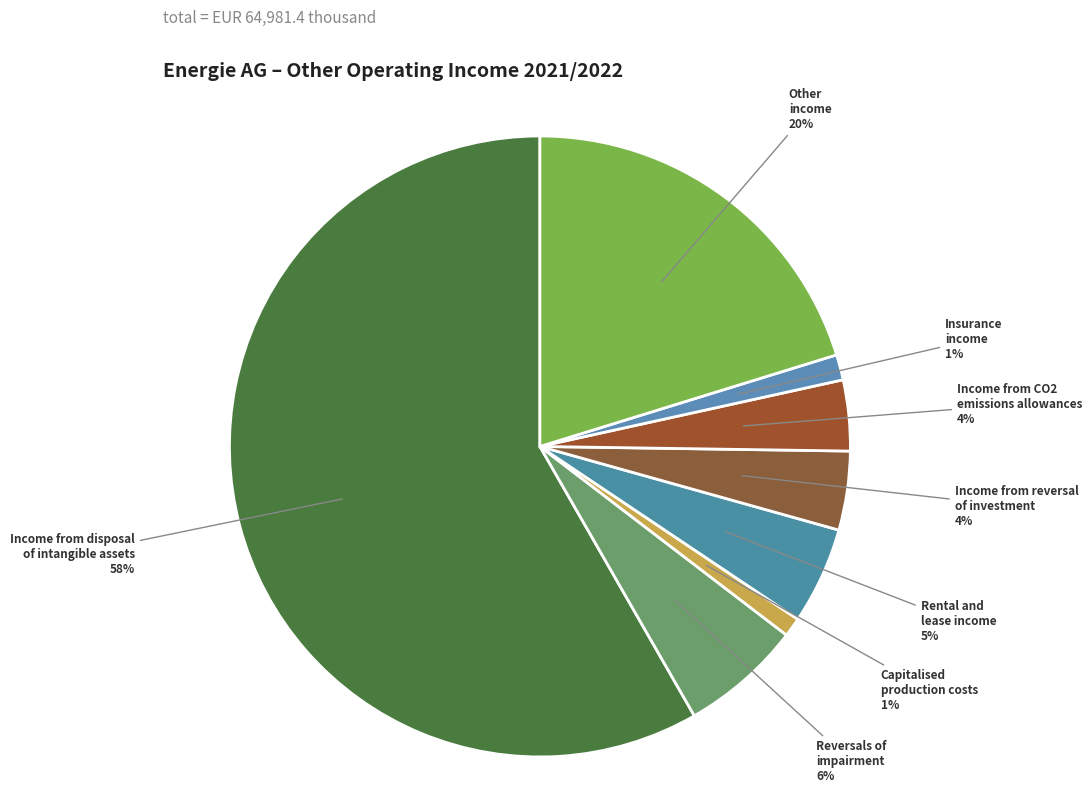

What is the largest slice in the pie chart?

Income from disposal of intangible assets